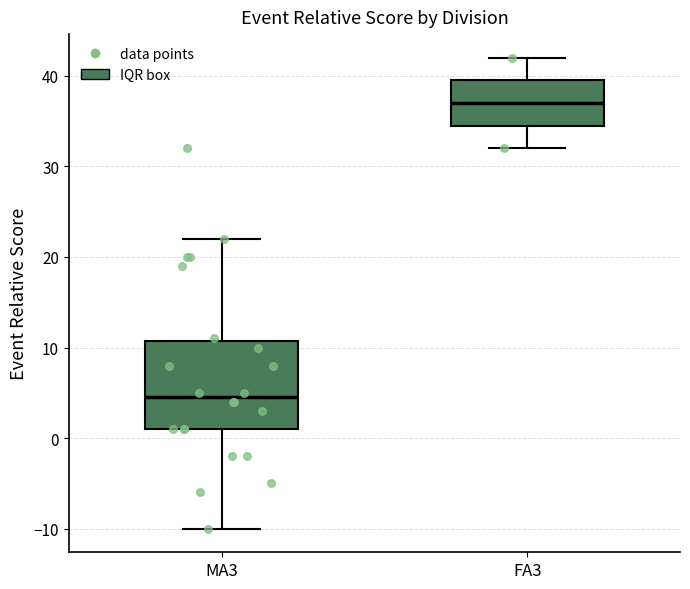

Which box's median line is the lowest?

MA3